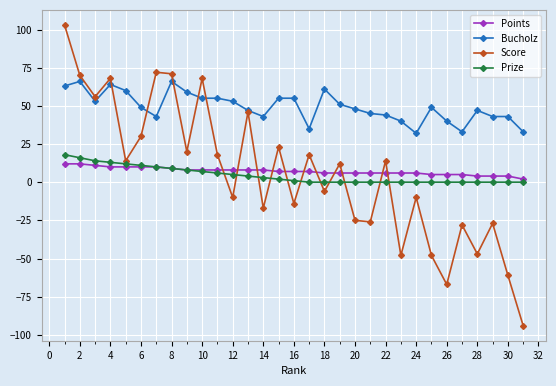

What is the average value of the Prize series?

4